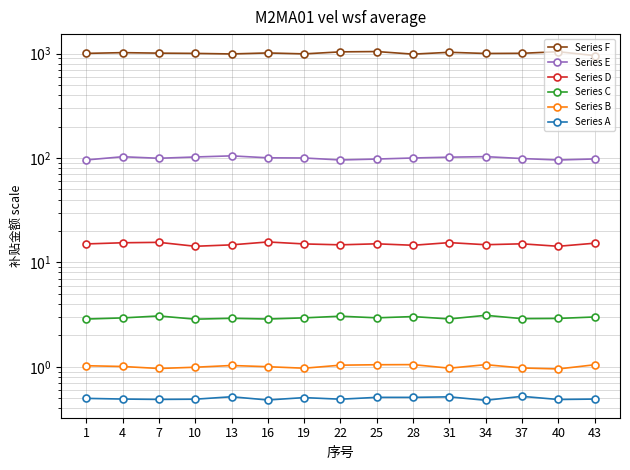

What is the spread (max minus min) of values at 7?

1009.8